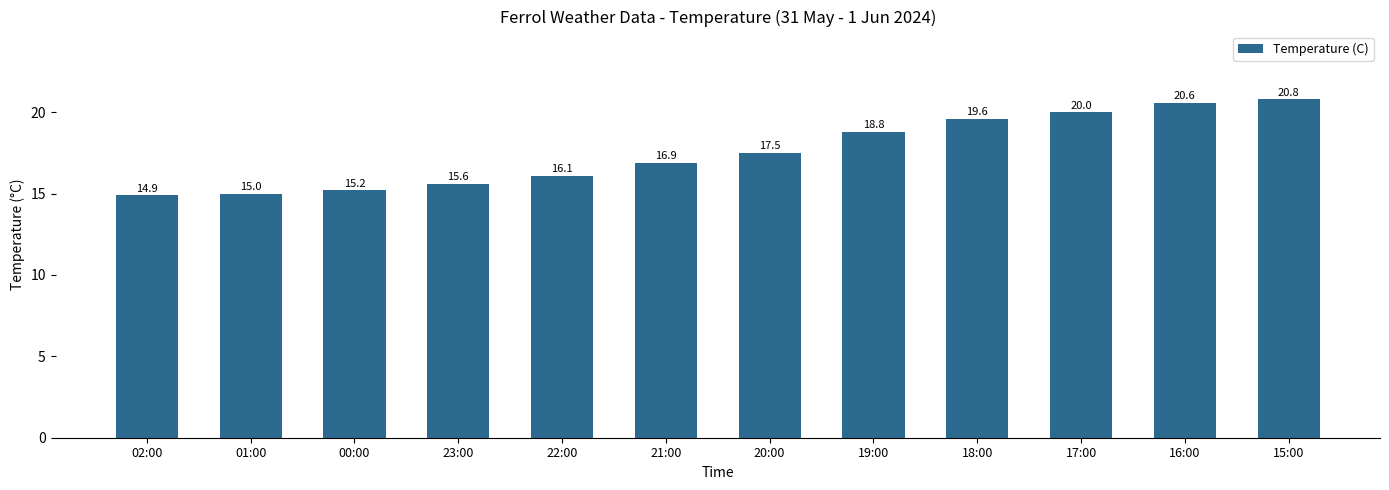

Where does the data first go above 17?

20:00